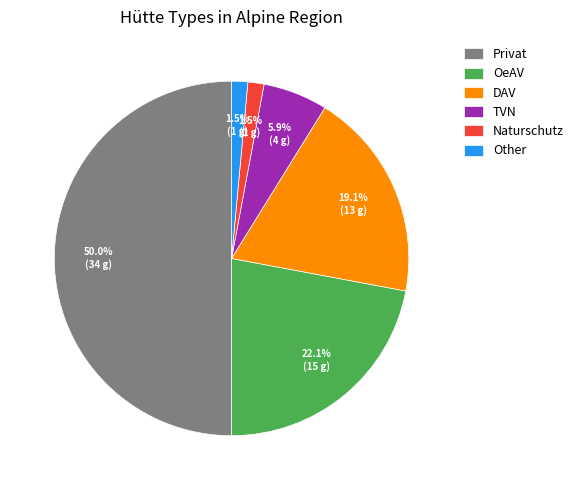

What percentage do DAV and OeAV together represent?

41.2%